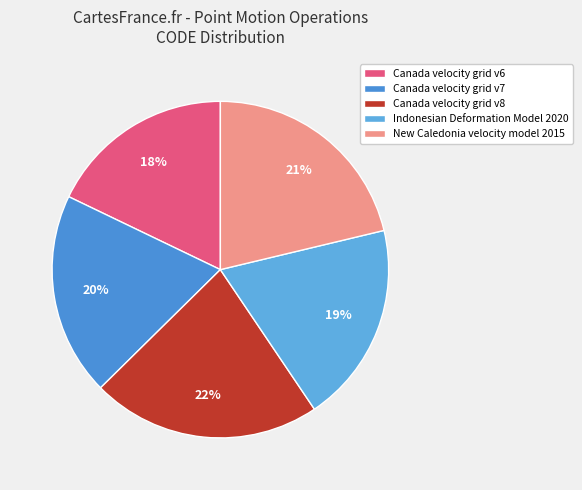

To the nearest percent, what percentage of the pie is Indonesian Deformation Model 2020?

19%